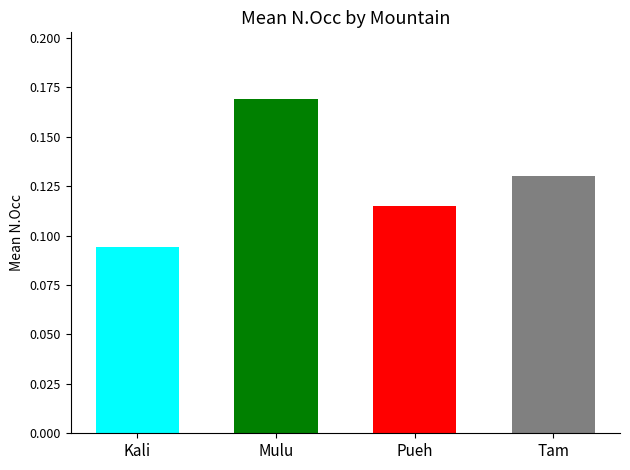

Between Pueh and Kali, which is larger?

Pueh